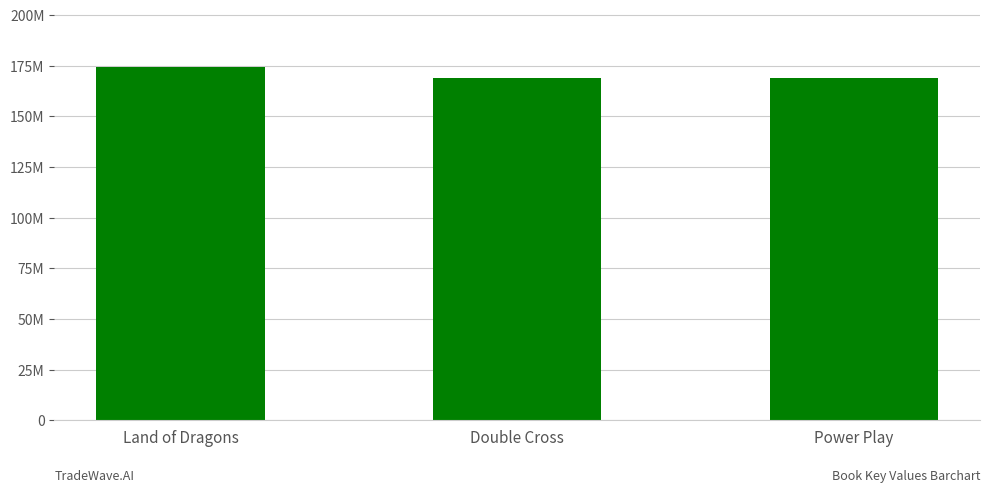

Does the chart contain any negative values?

No